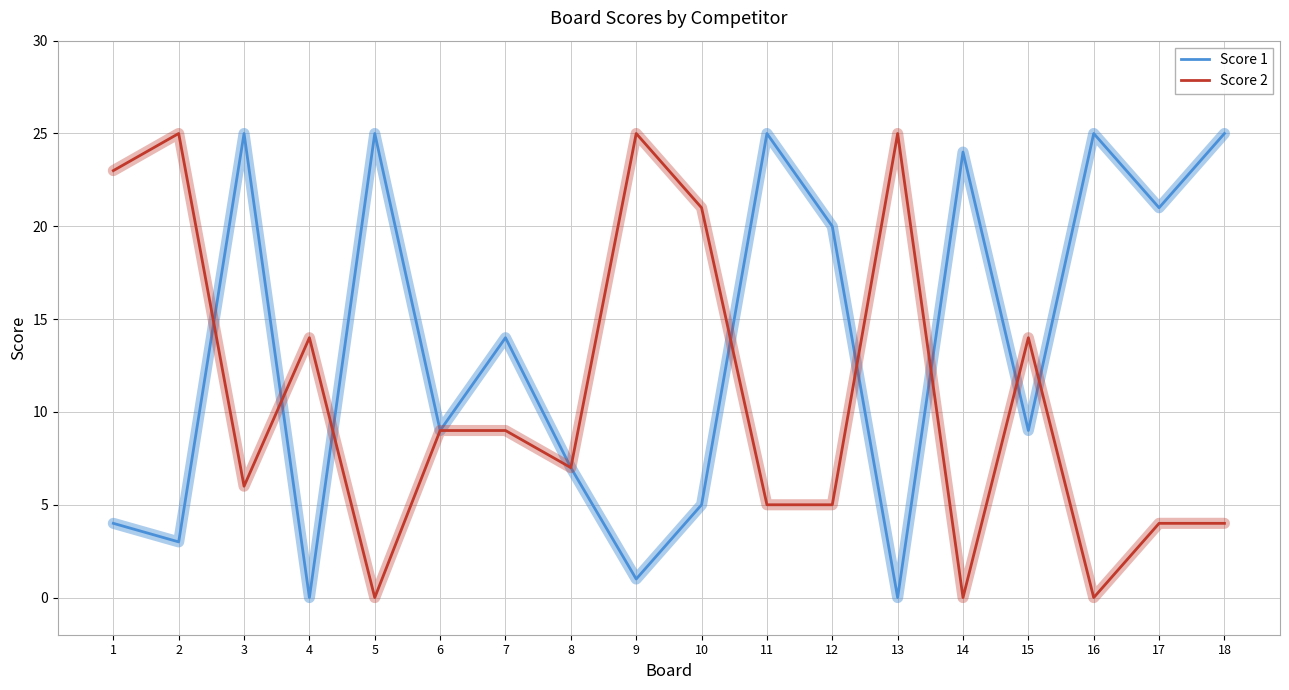

What are all the series names shown in the legend?

Score 1, Score 2